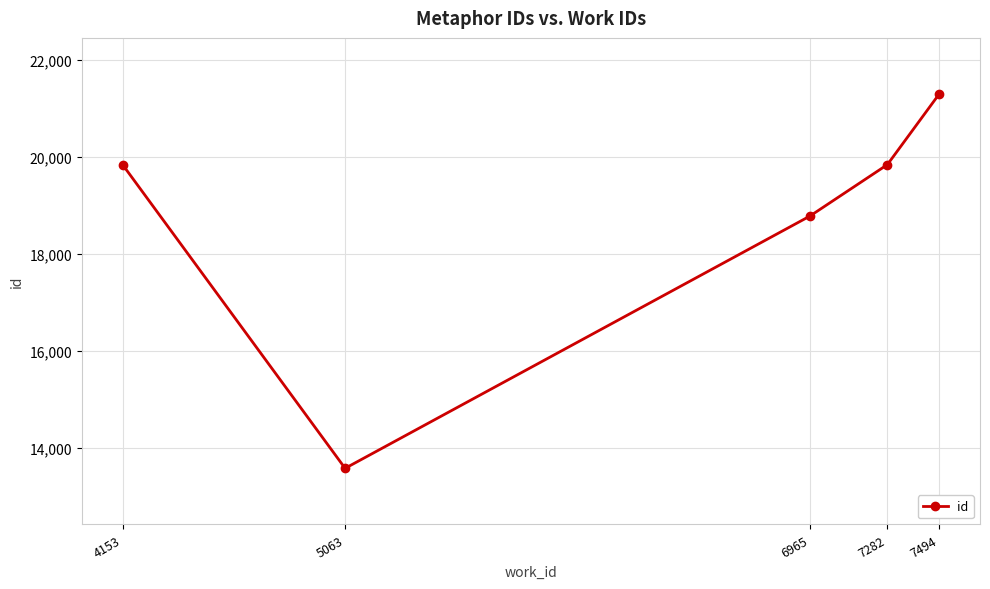

What is the smallest value displayed?

13580